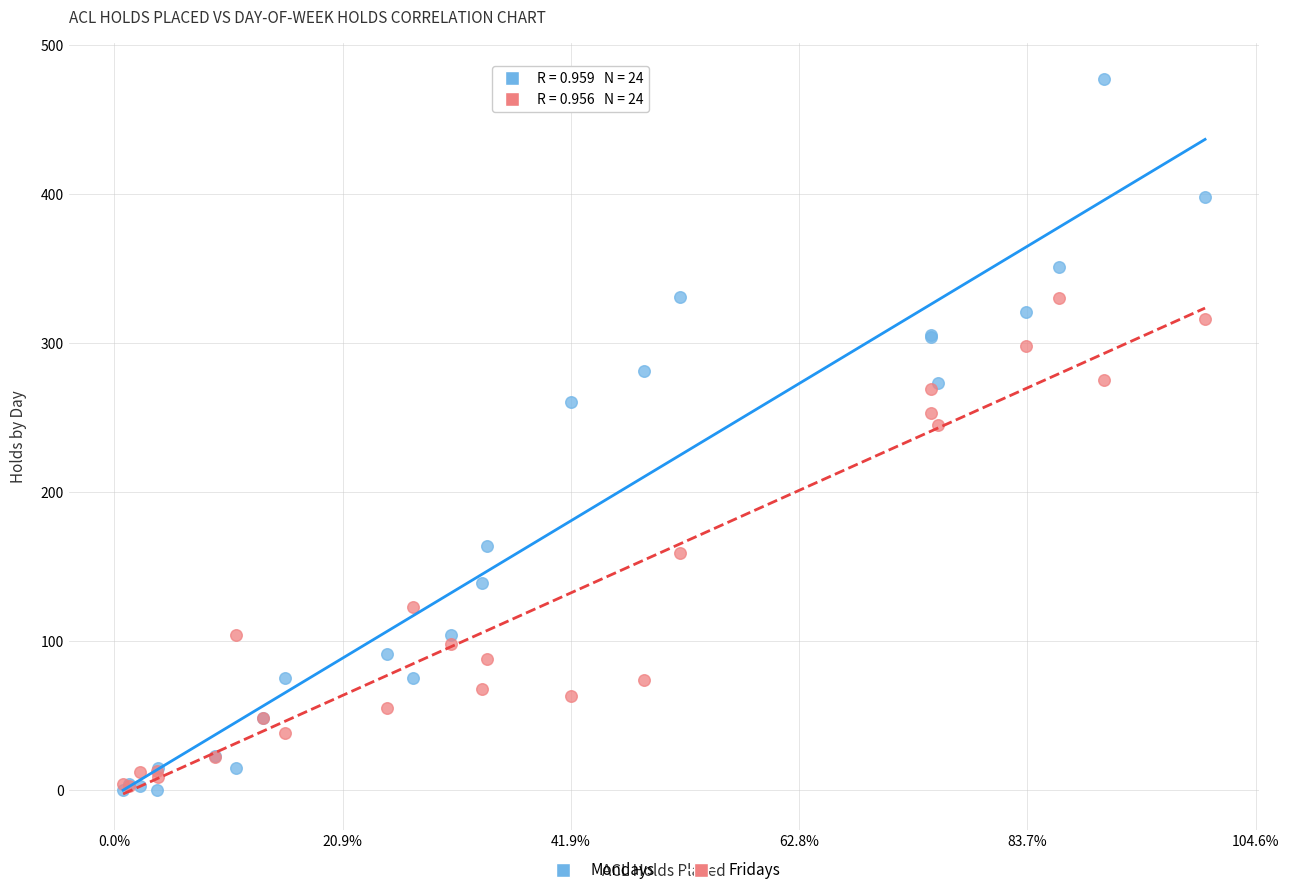

Across all series, what Y value is closest to 238?

245